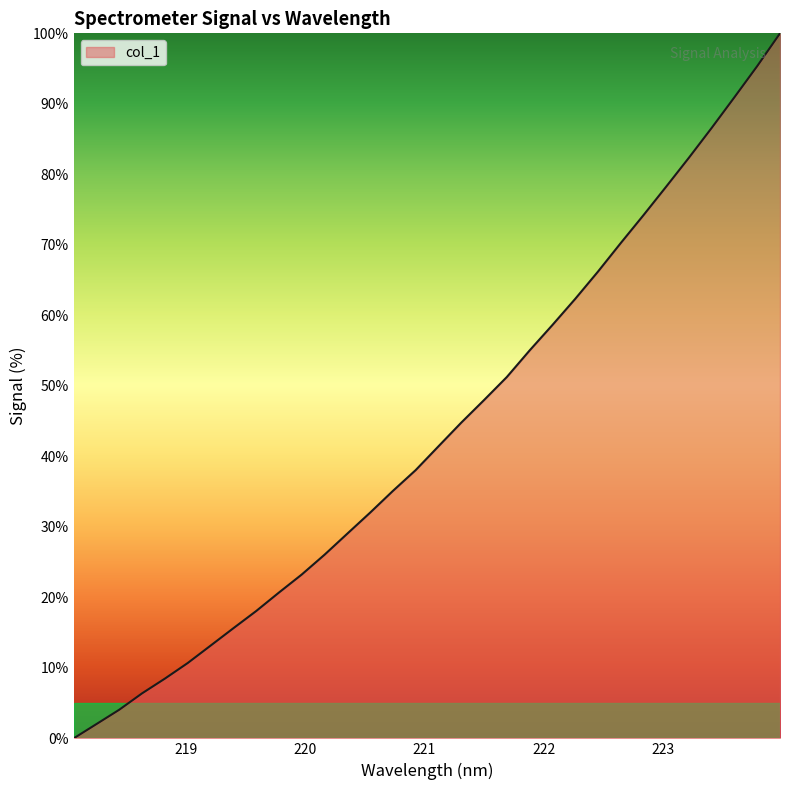

What is the difference between the second highest and minimum values?

95.4